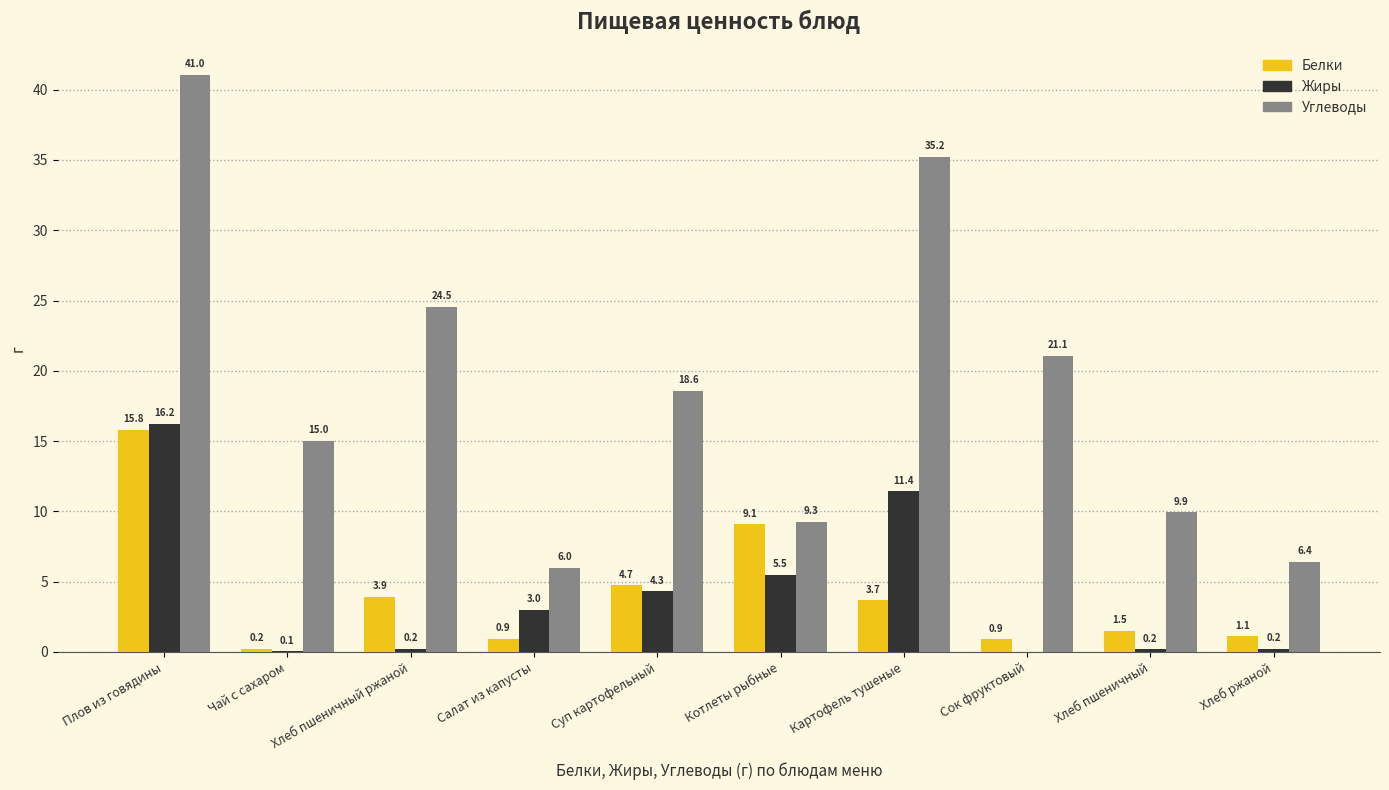

Which series changed the most between Хлеб пшеничный and Хлеб ржаной?

Углеводы